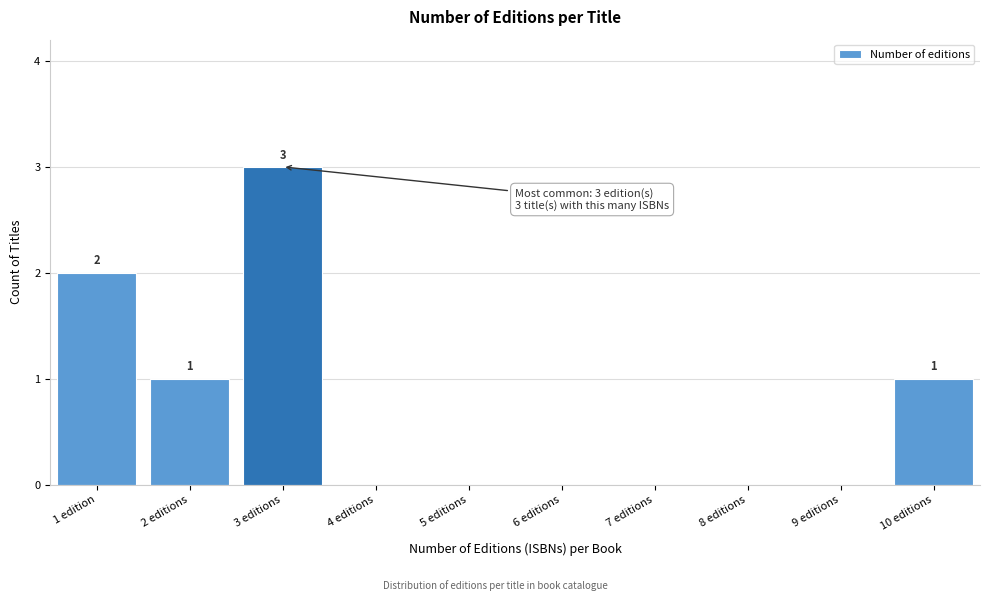

Reading left to right, what are all the values shown in this chart?

1 edition=2	2 editions=1	3 editions=3	4 editions=0	5 editions=0	6 editions=0	7 editions=0	8 editions=0	9 editions=0	10 editions=1